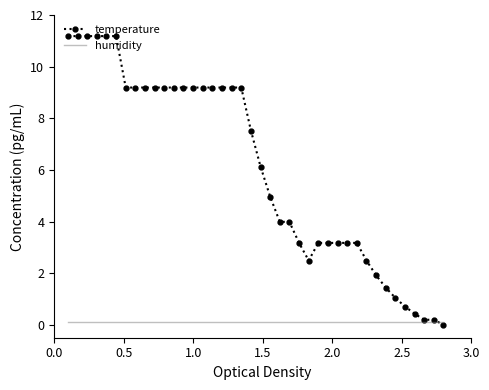

Rank the series by their maximum value, from lowest to highest.

humidity, temperature